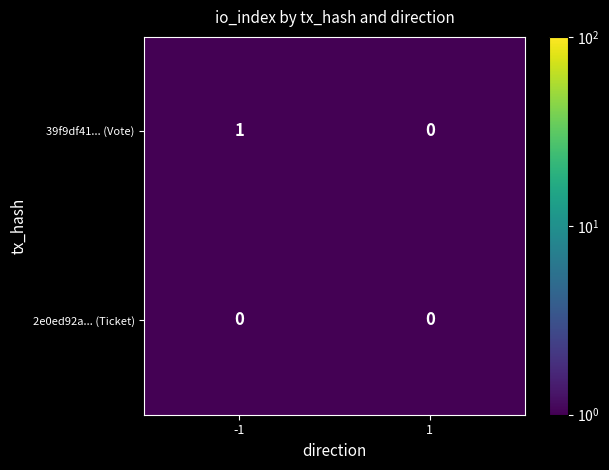

What is the total value across all series at 1?

0